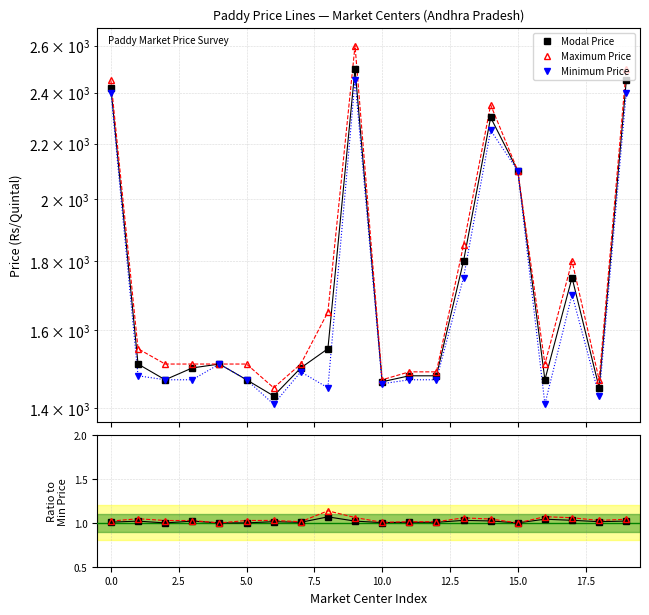

The value of Max/Min at 17 is 1.7. True or false?

False